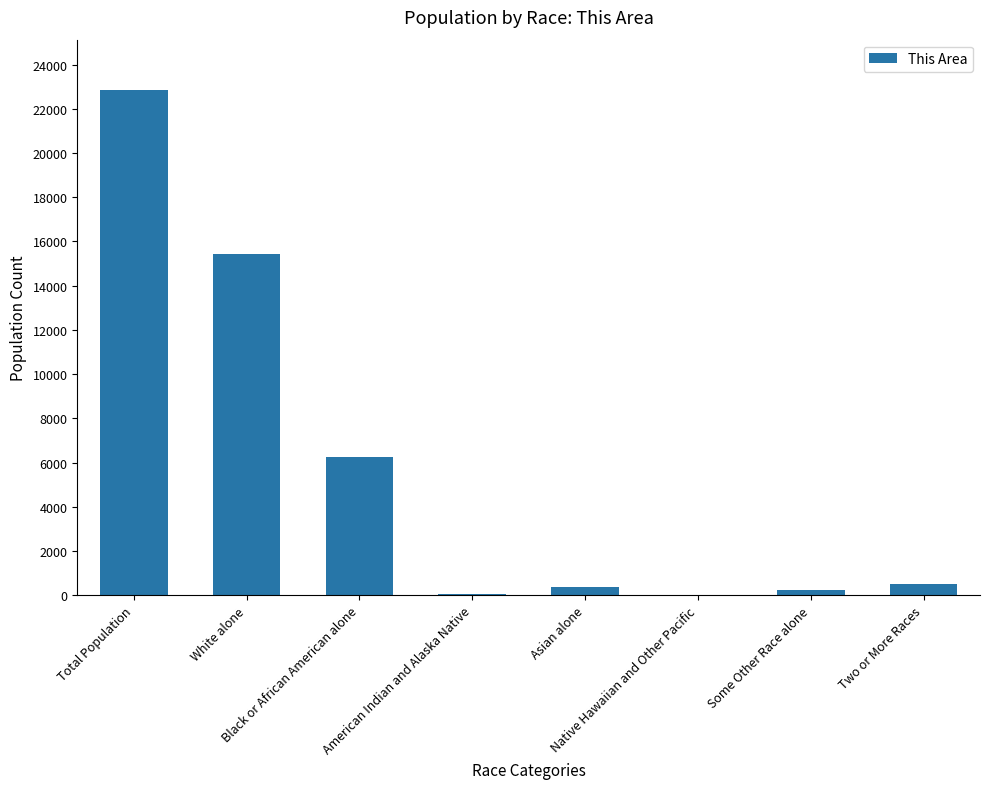

What is the maximum value shown in the chart?

22844